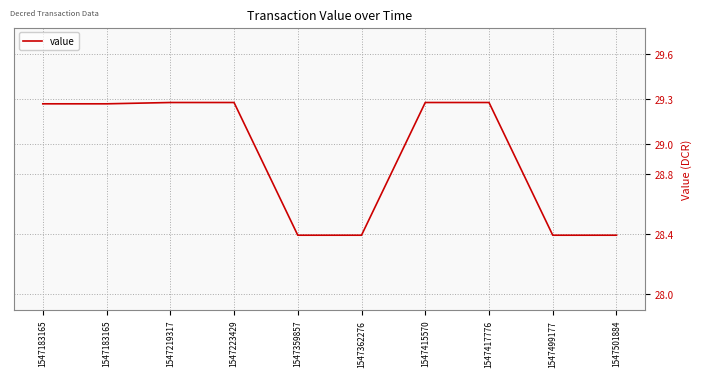

How many values are between 28 and 29?

4